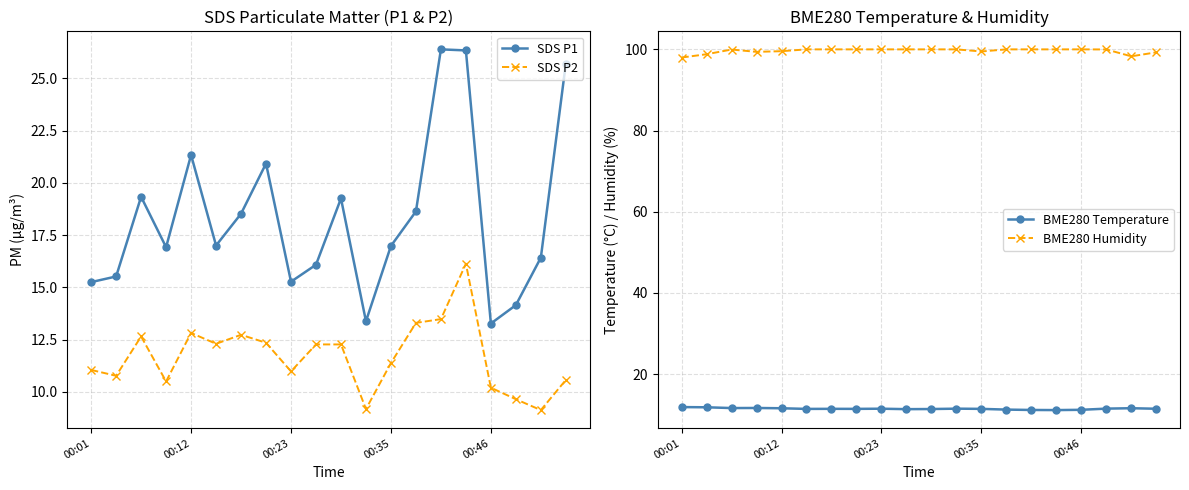

How many interior local valleys does the BME280 Temperature series have?

5